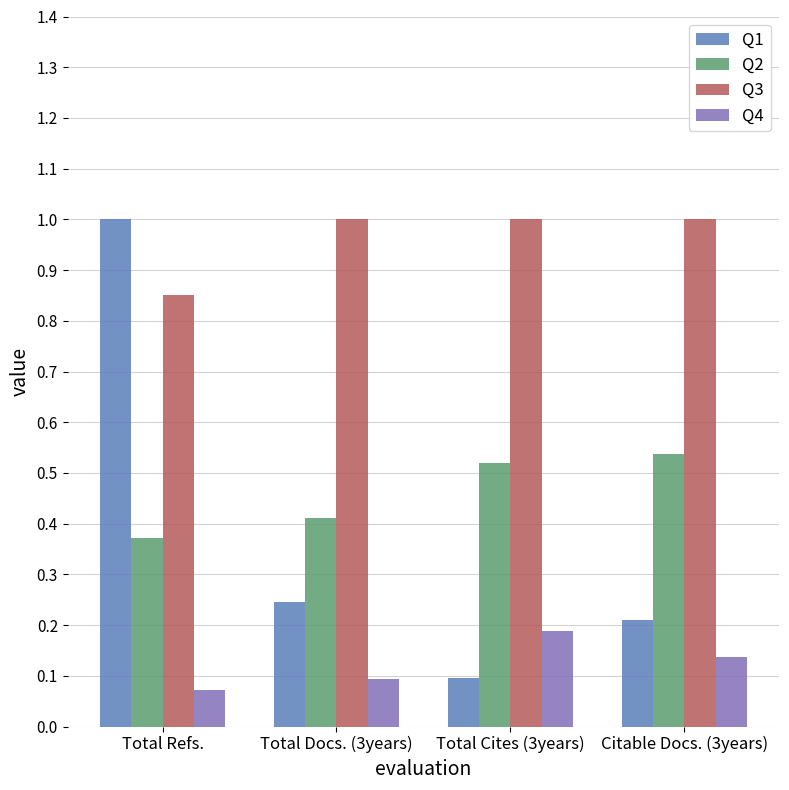

Which series changed the most between Total Docs. (3years) and Total Cites (3years)?

Q1